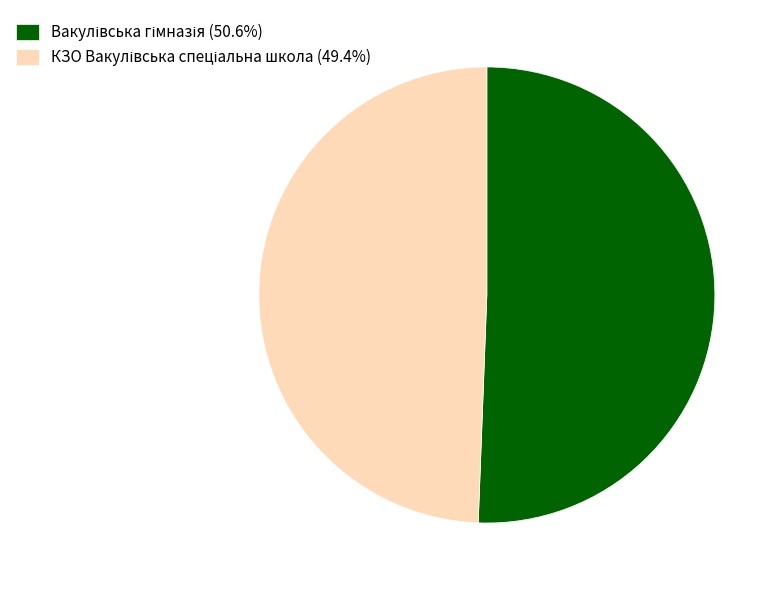

Is there any slice that represents more than half of the pie?

Yes